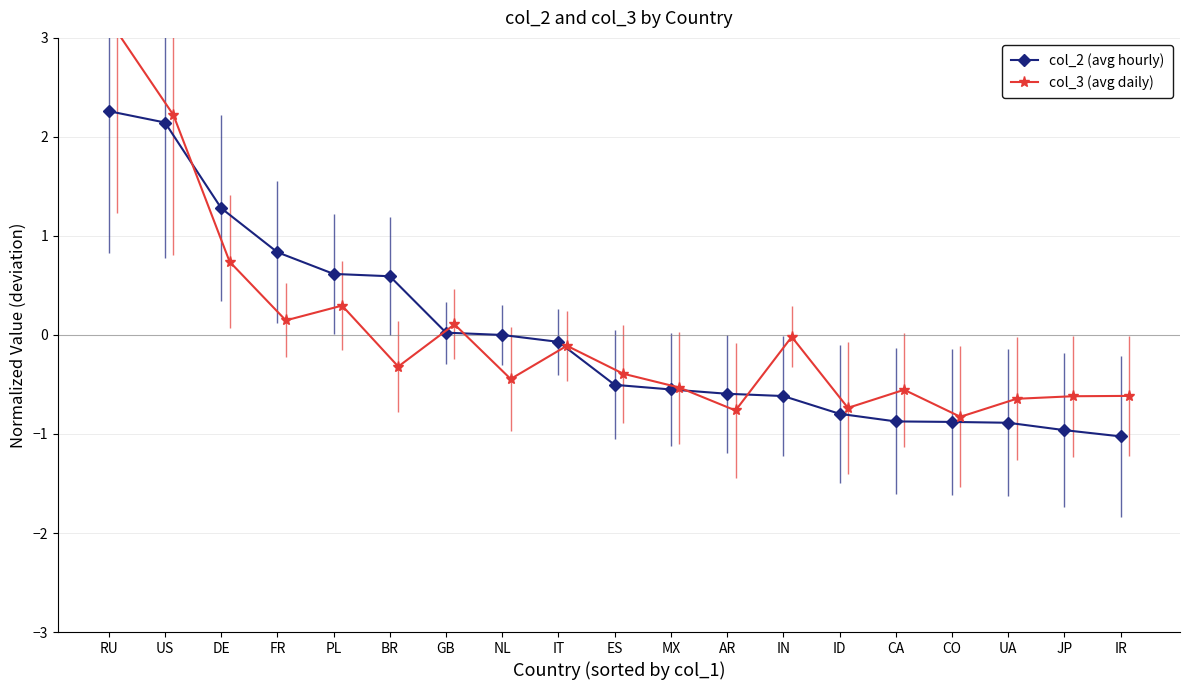

How many categories are shown in the chart?

19